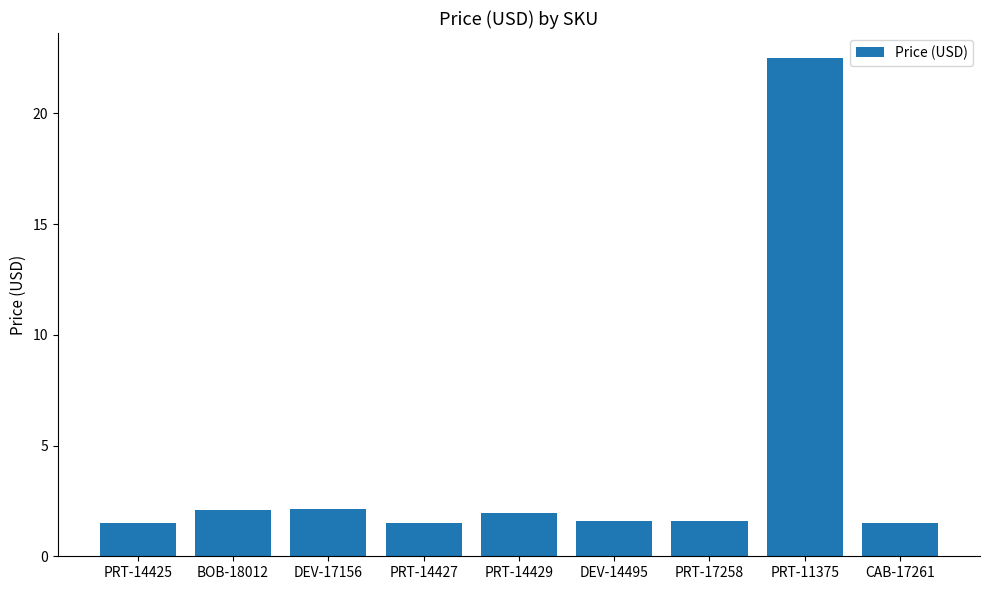

How many bars are there in total?

9